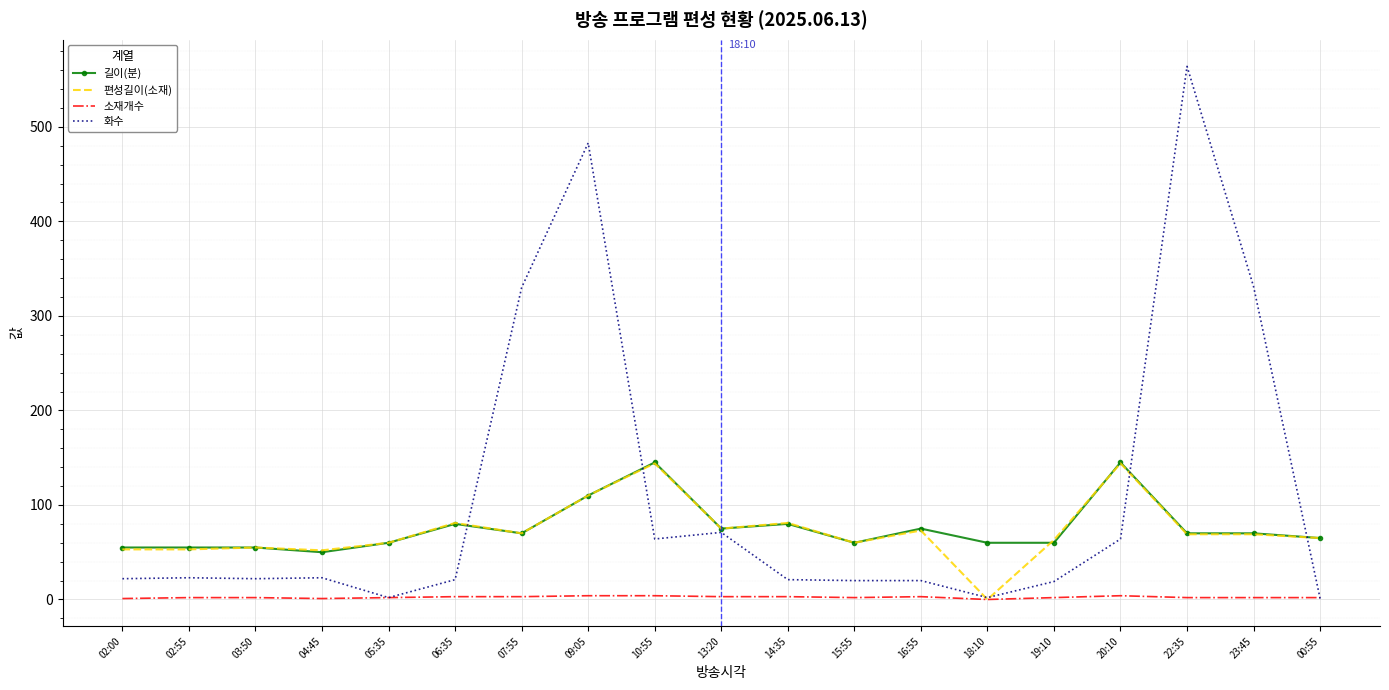

Which series has the largest range (max minus min)?

화수